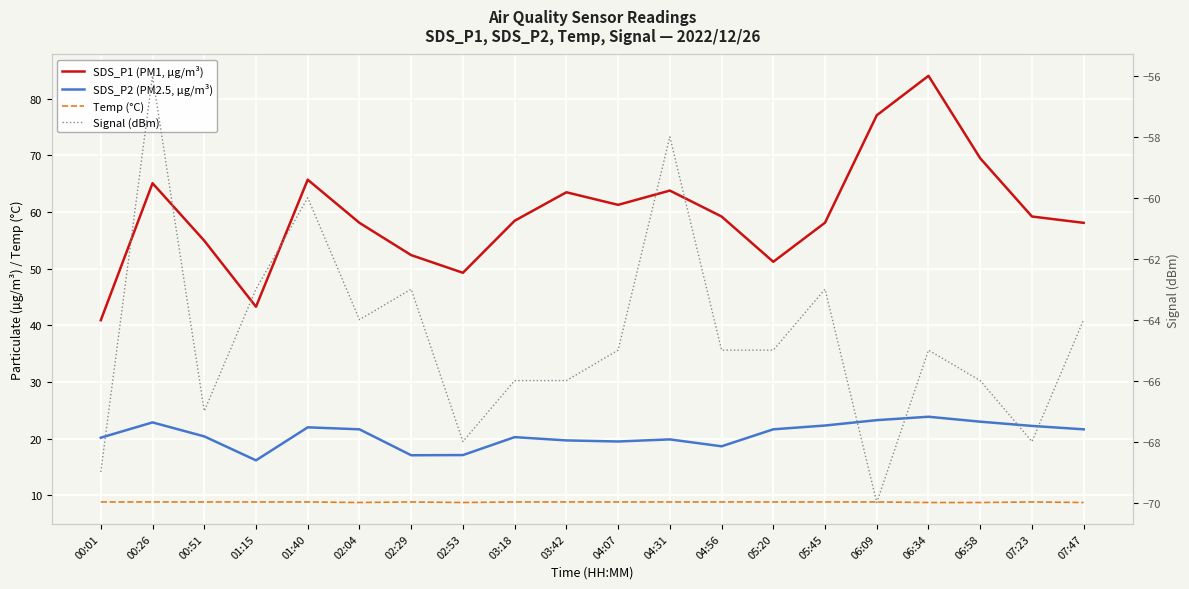

True or false: Signal (dBm) and SDS_P1 (PM1, µg/m³) intersect in this chart.

False